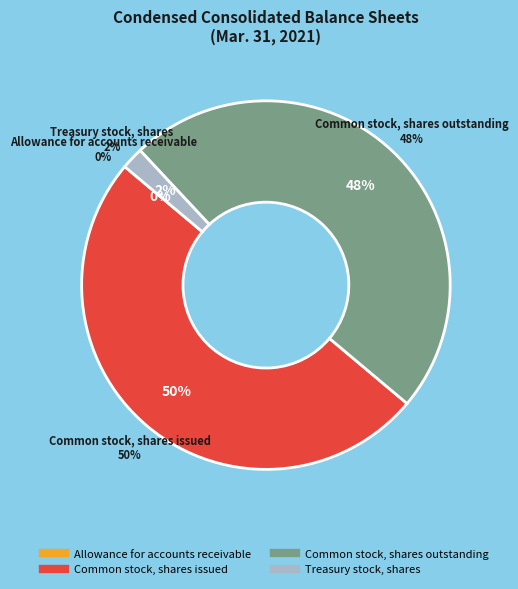

Which has a higher value, Allowance for accounts receivable or Common stock, shares outstanding?

Common stock, shares outstanding